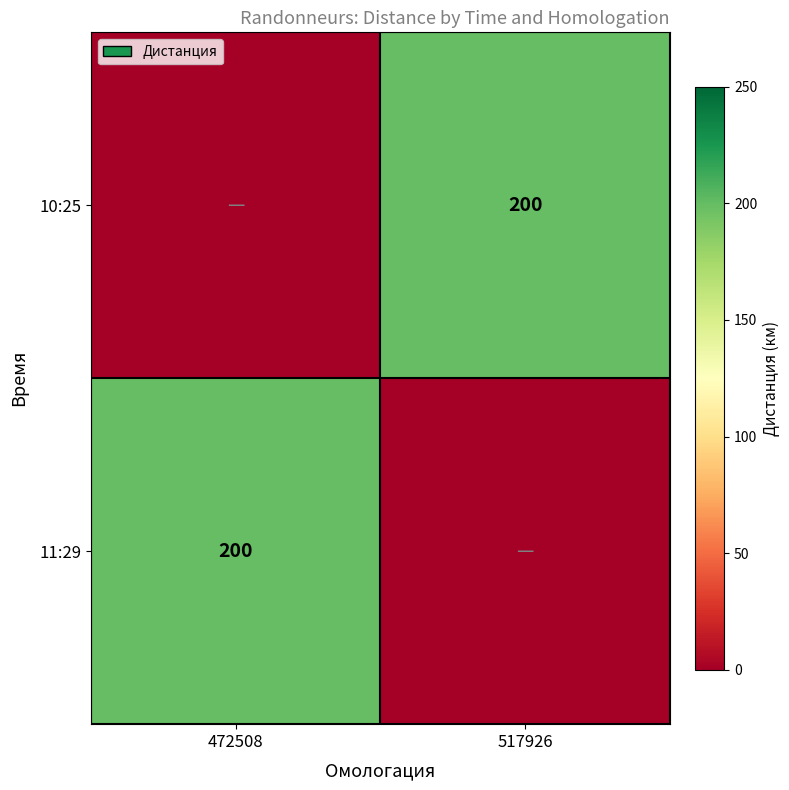

The value of 11:29 at 472508 is 200. True or false?

True